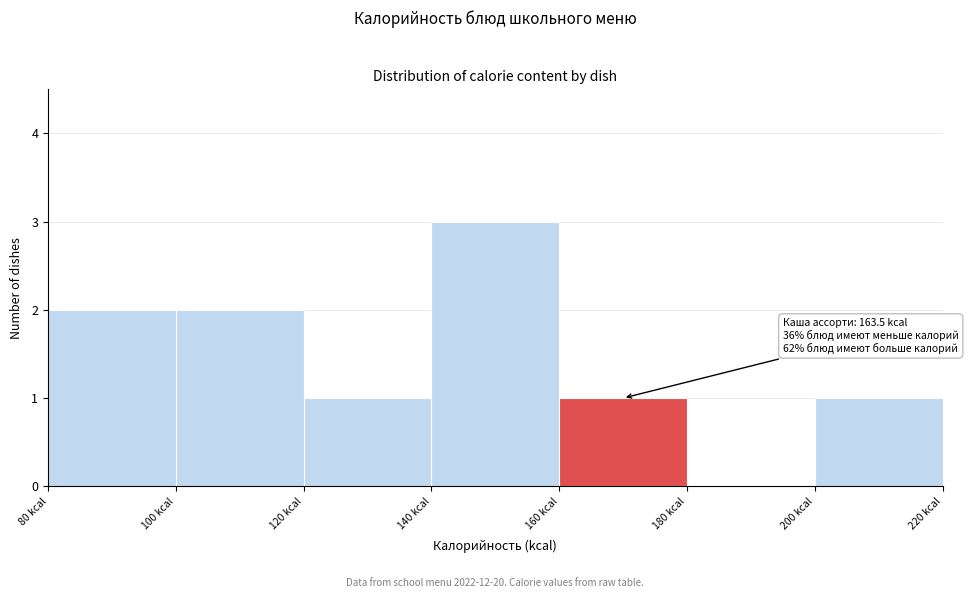

Over which range of the x-axis is the bar tallest?

140 to 160